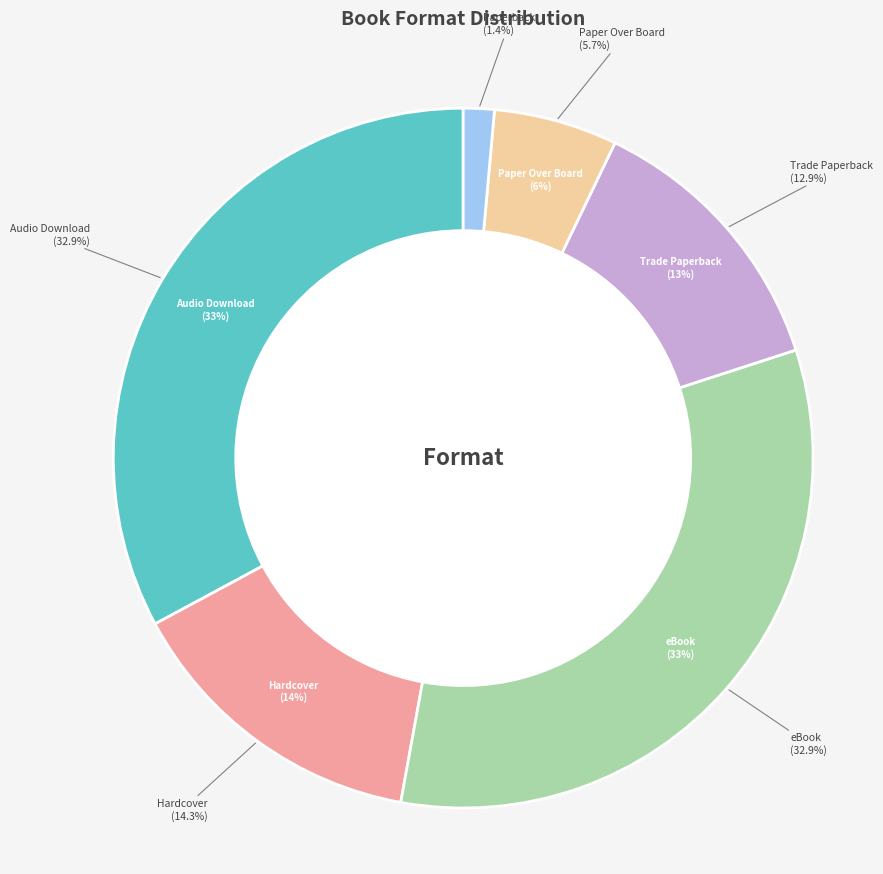

True or false: Paper Over Board accounts for 1% of the total.

False